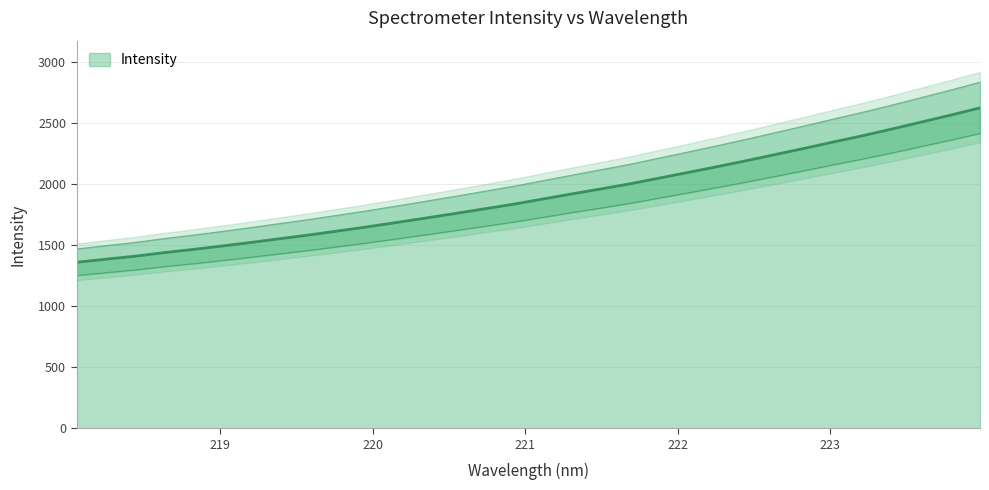

List the labels in order of value, largest first.

223.9802, 223.7895, 223.5987, 223.408, 223.2172, 223.0264, 222.8355, 222.6447, 222.4538, 222.263, 222.0721, 221.8812, 221.6902, 221.4993, 221.3083, 221.1174, 220.9264, 220.7354, 220.5444, 220.3533, 220.1623, 219.9712, 219.7801, 219.589, 219.3979, 219.2067, 219.0156, 218.8244, 218.6332, 218.442, 218.2508, 218.0596